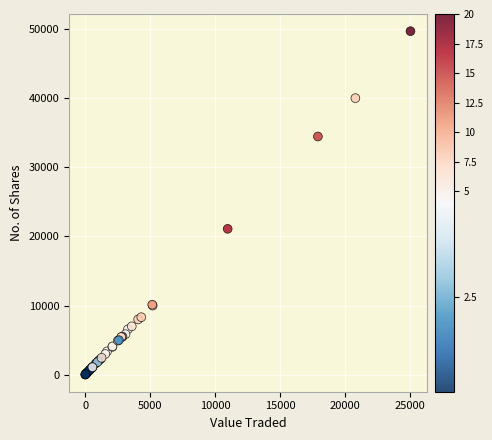

What Y value in the scatter plot is closest to 24855?

21100